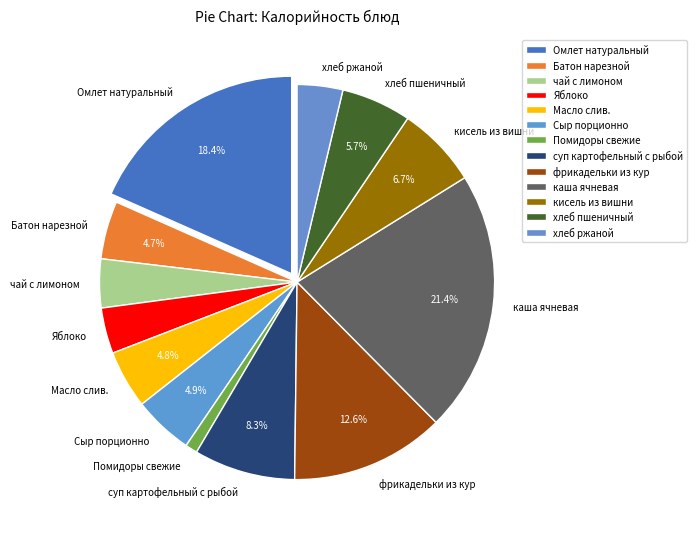

Is it true that Масло слив. is 5% of the pie?

True